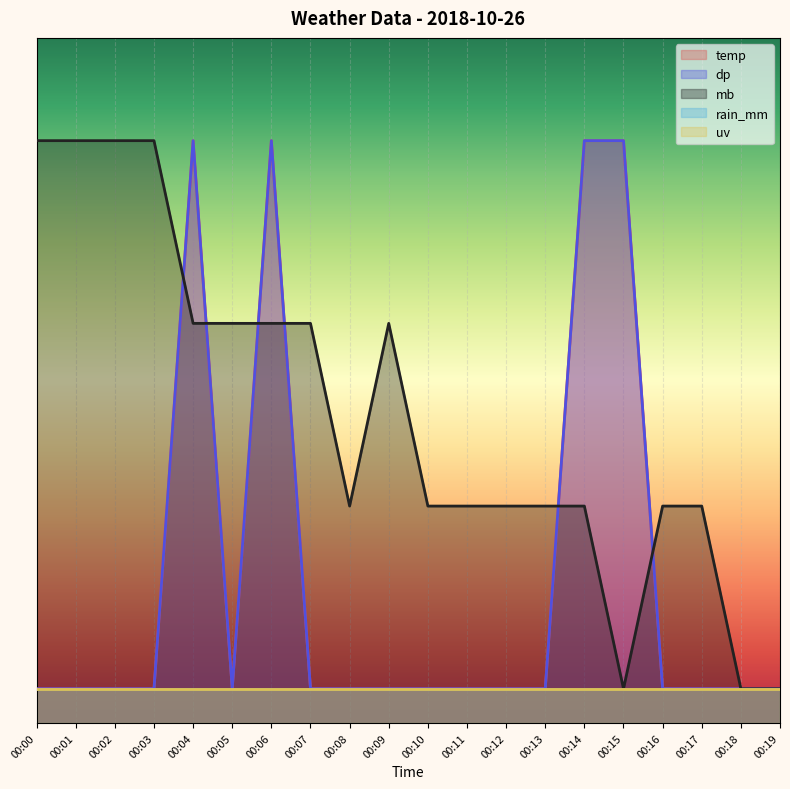

At which category is the sum across all series the highest?

00:04